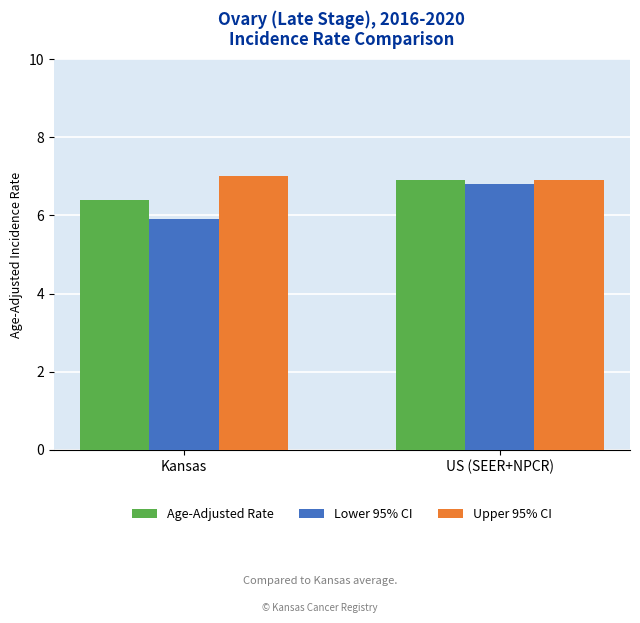

How many bars are there in total?

6